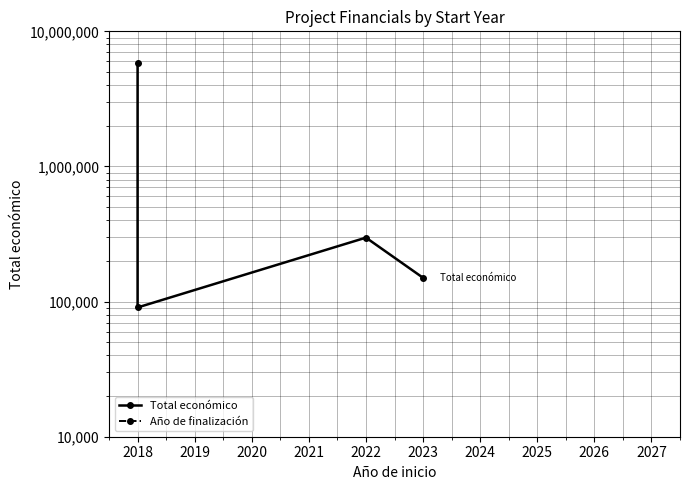

Rank the series at 2018 from highest to lowest value.

Total económico, Año de finalización